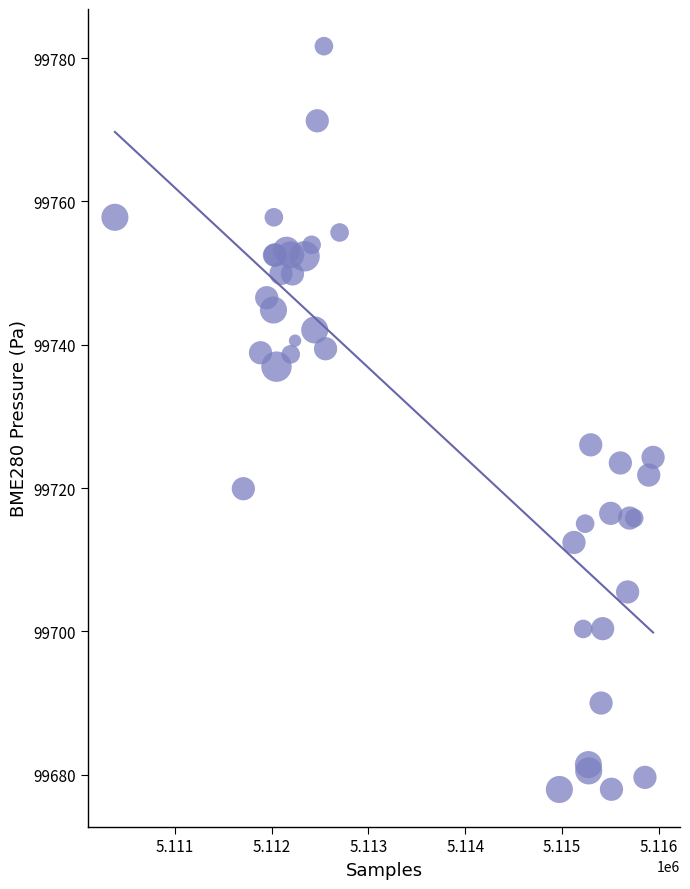

What Y value in the scatter plot is closest to 99729?

99726.0